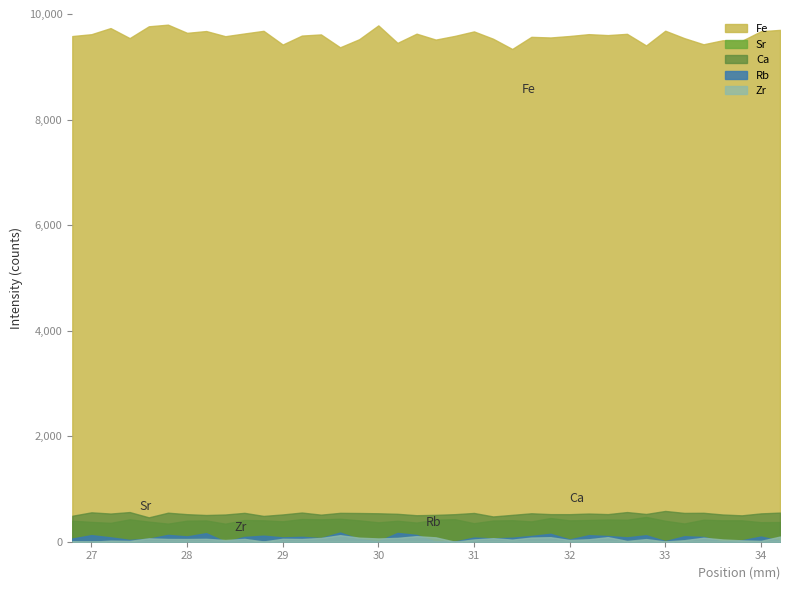

What is the label of the 30th point from the right?

28.4